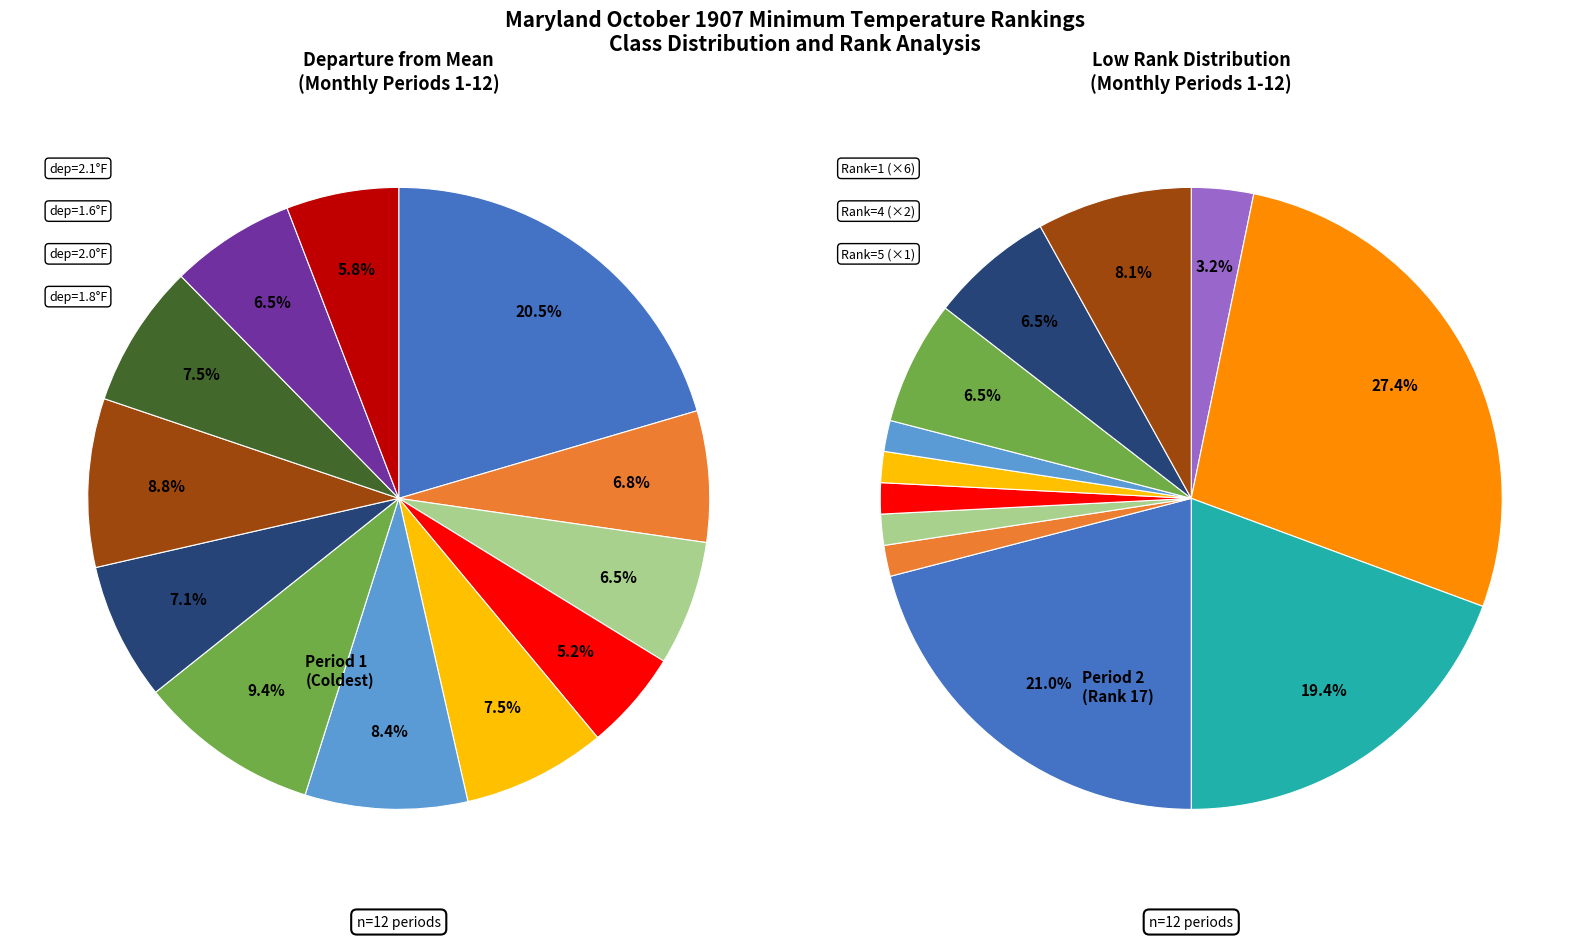

What is the largest slice in the pie chart?

Period 2